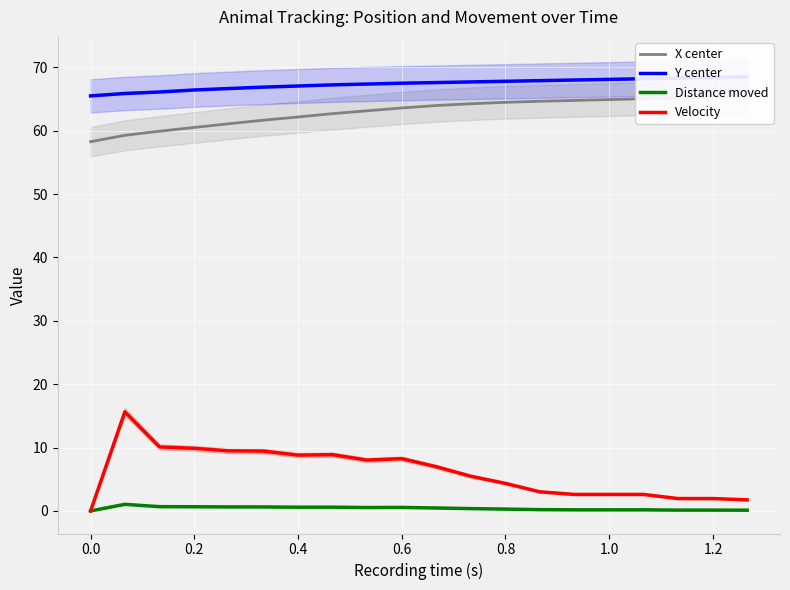

What are all the series names shown in the legend?

X center, Y center, Distance moved, Velocity